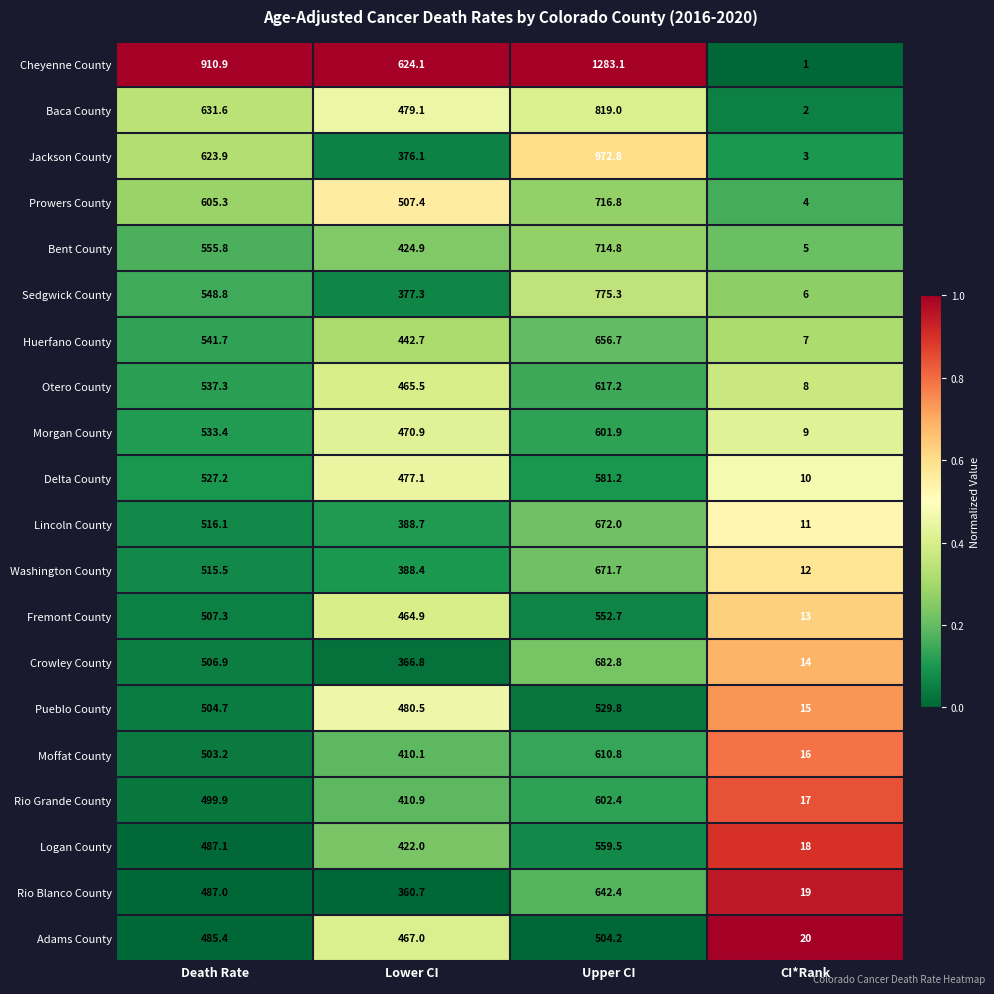

At which label does Moffat County reach its peak?

Upper CI